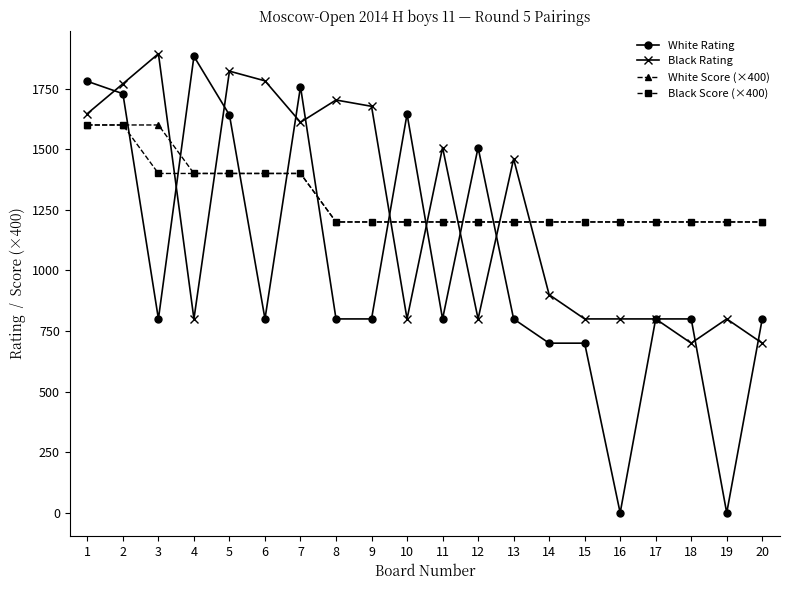

What is the sum of the Black Score (×400) values at 17 and 10?

2400